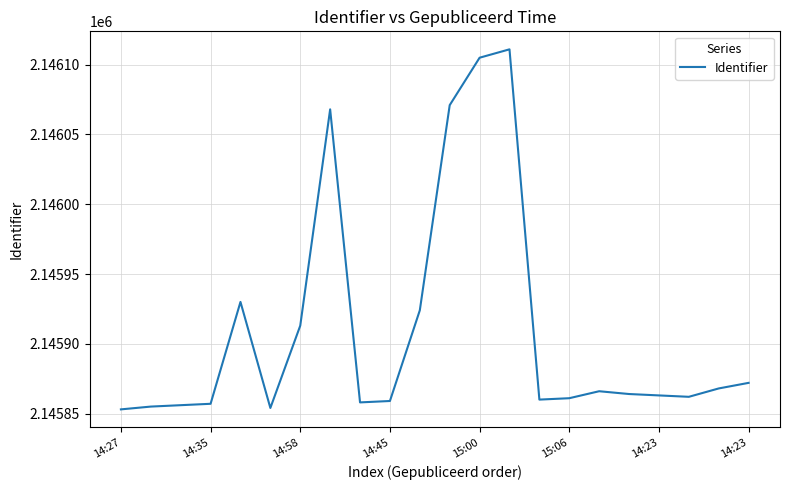

What is the difference between the maximum and minimum values?

258